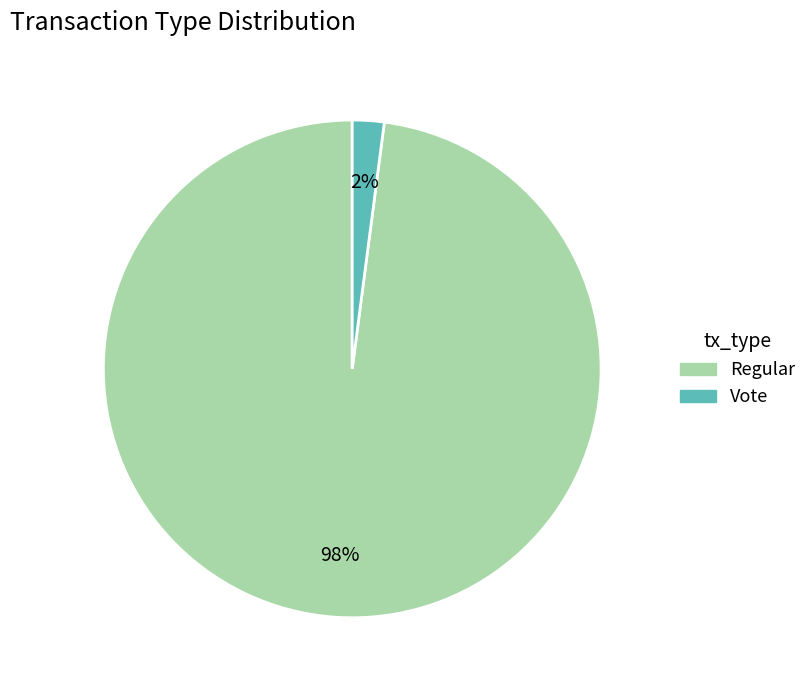

Which category has the biggest portion of the pie?

Regular